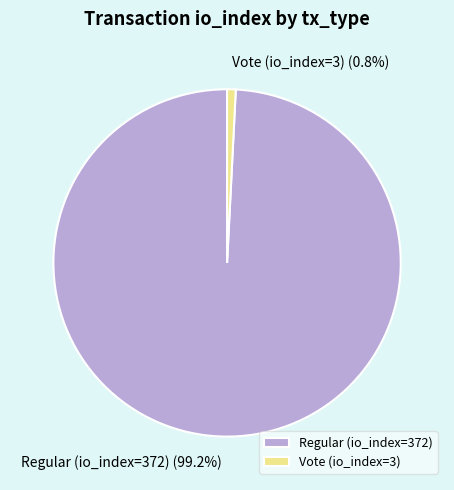

To the nearest percent, what is the average slice percentage?

50%